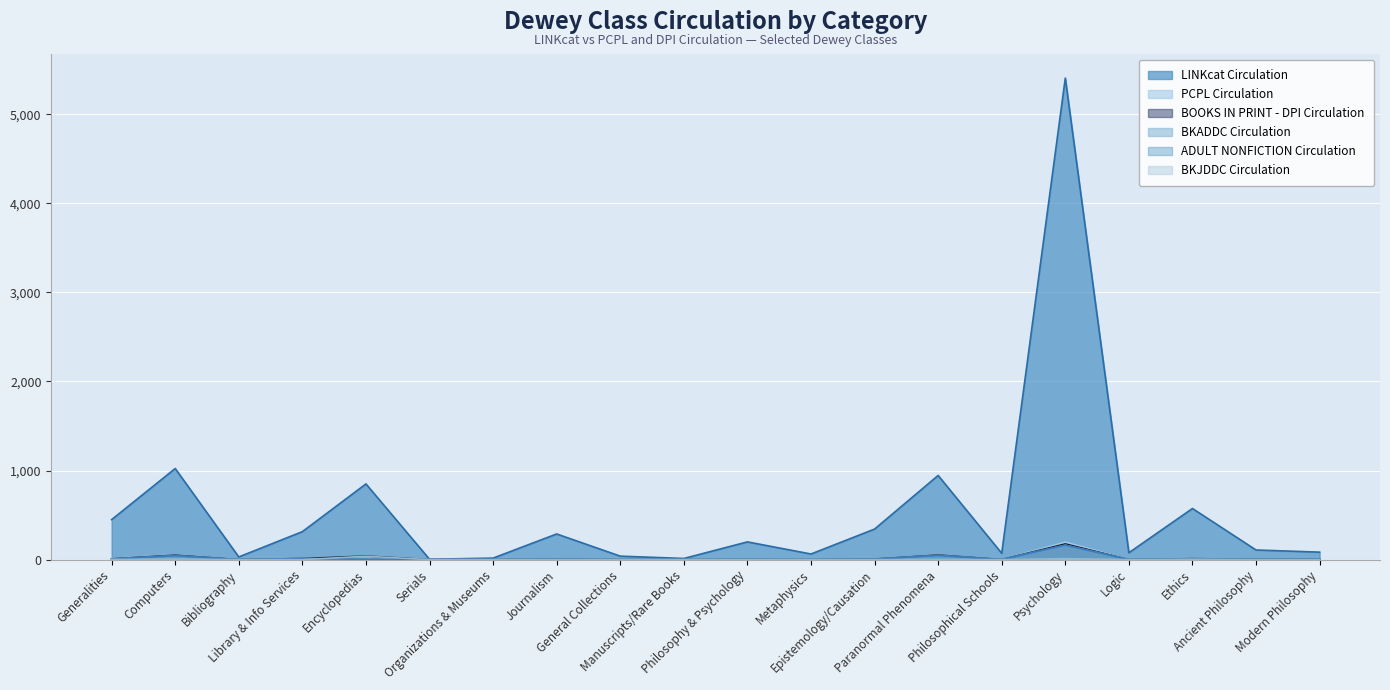

The ADULT NONFICTION Circulation series shows 237 at Psychology. True or false?

False